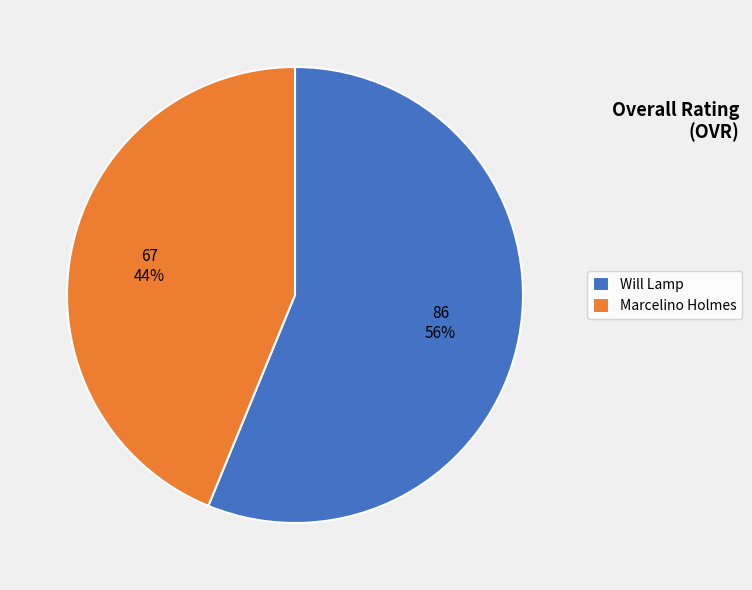

To the nearest percent, what is the combined percentage of Marcelino Holmes and Will Lamp?

100%